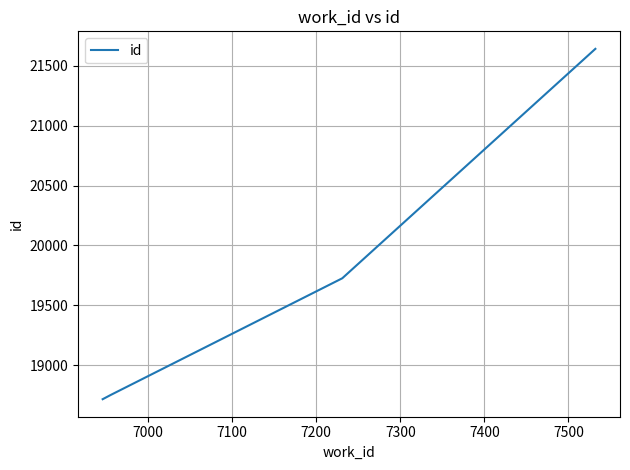

What is the greatest value displayed?

21642